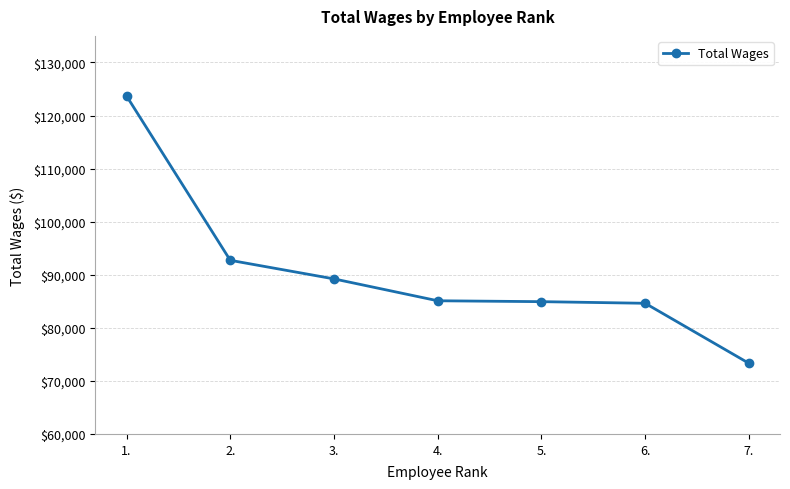

Which category has the highest value across all series?

1.